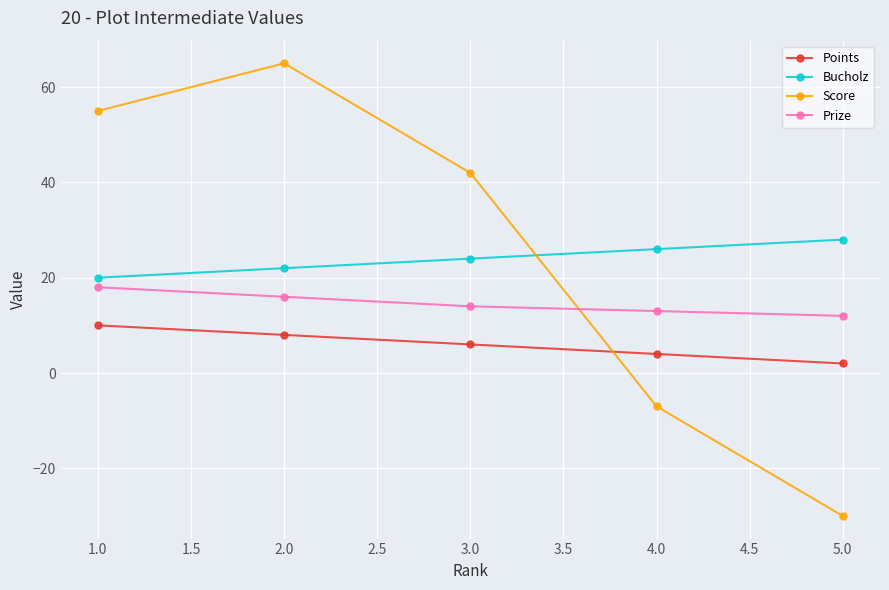

What is the highest value of the Bucholz series?

28